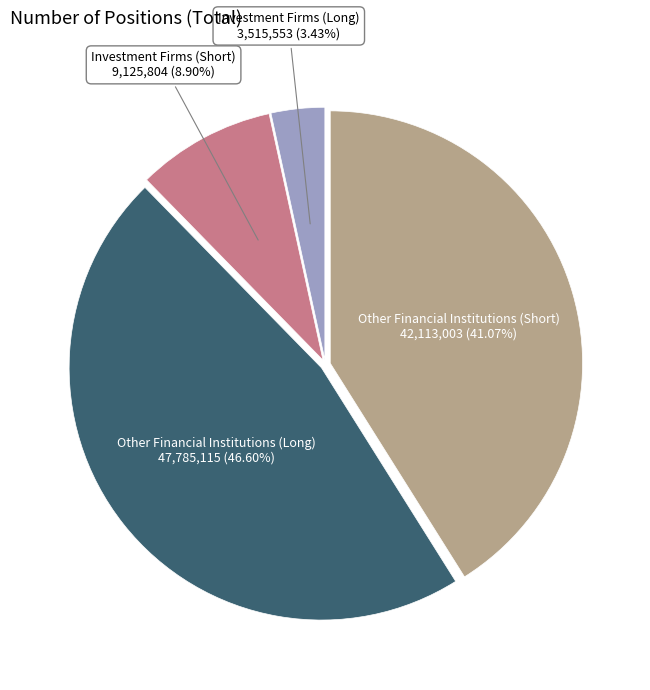

Is there a majority slice in this chart?

No